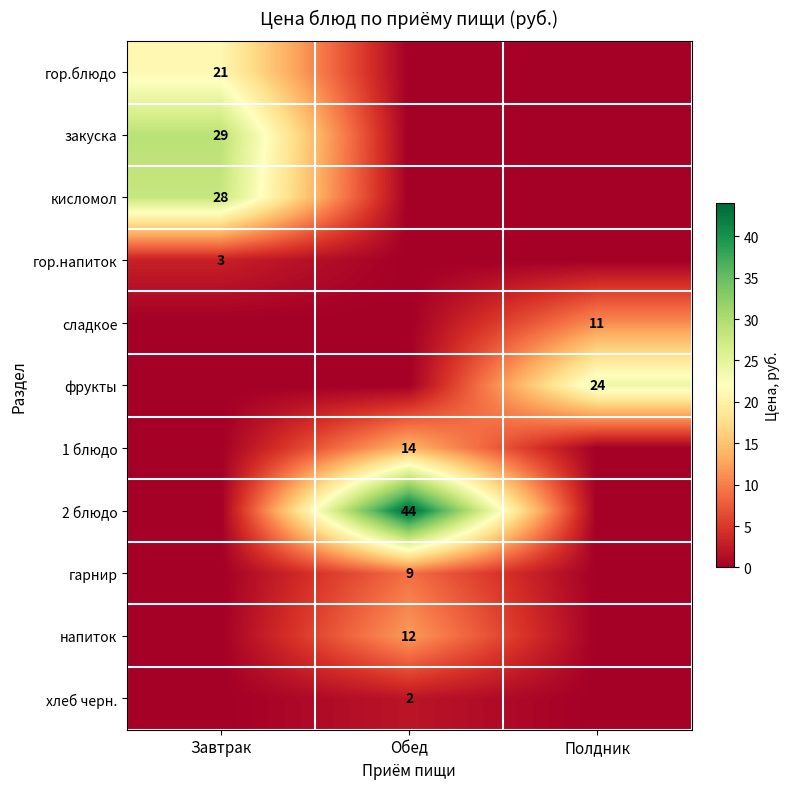

The кисломол series shows 6 at Завтрак. True or false?

False